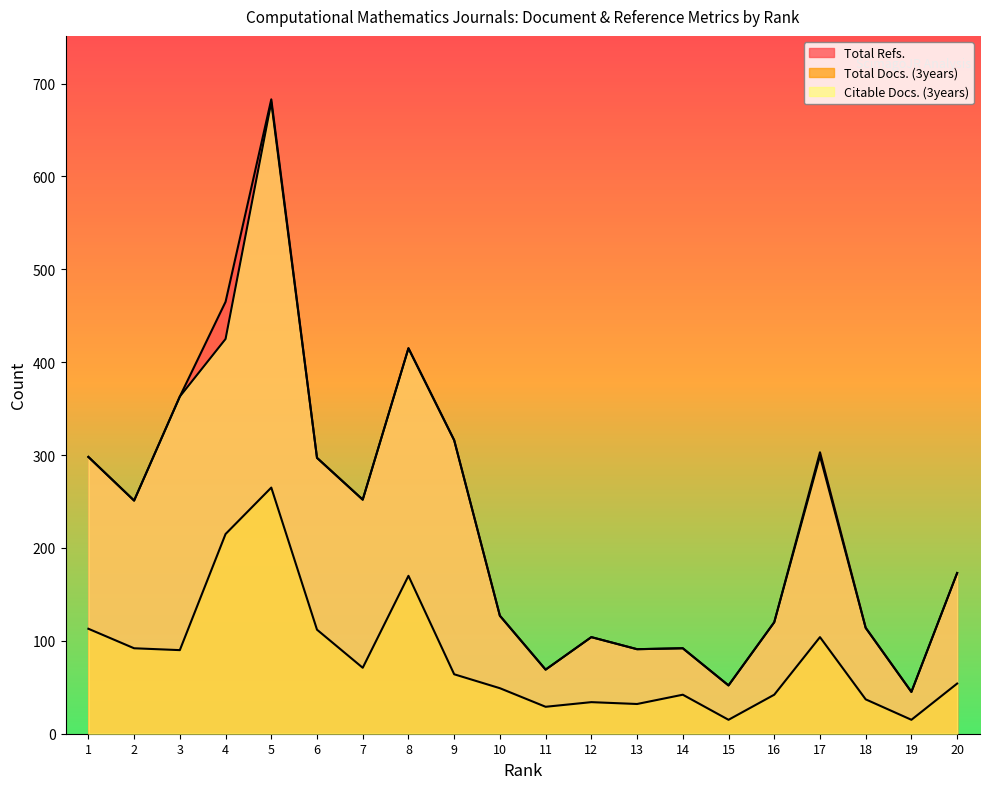

What is the minimum value for Total Docs. (3years)?

15